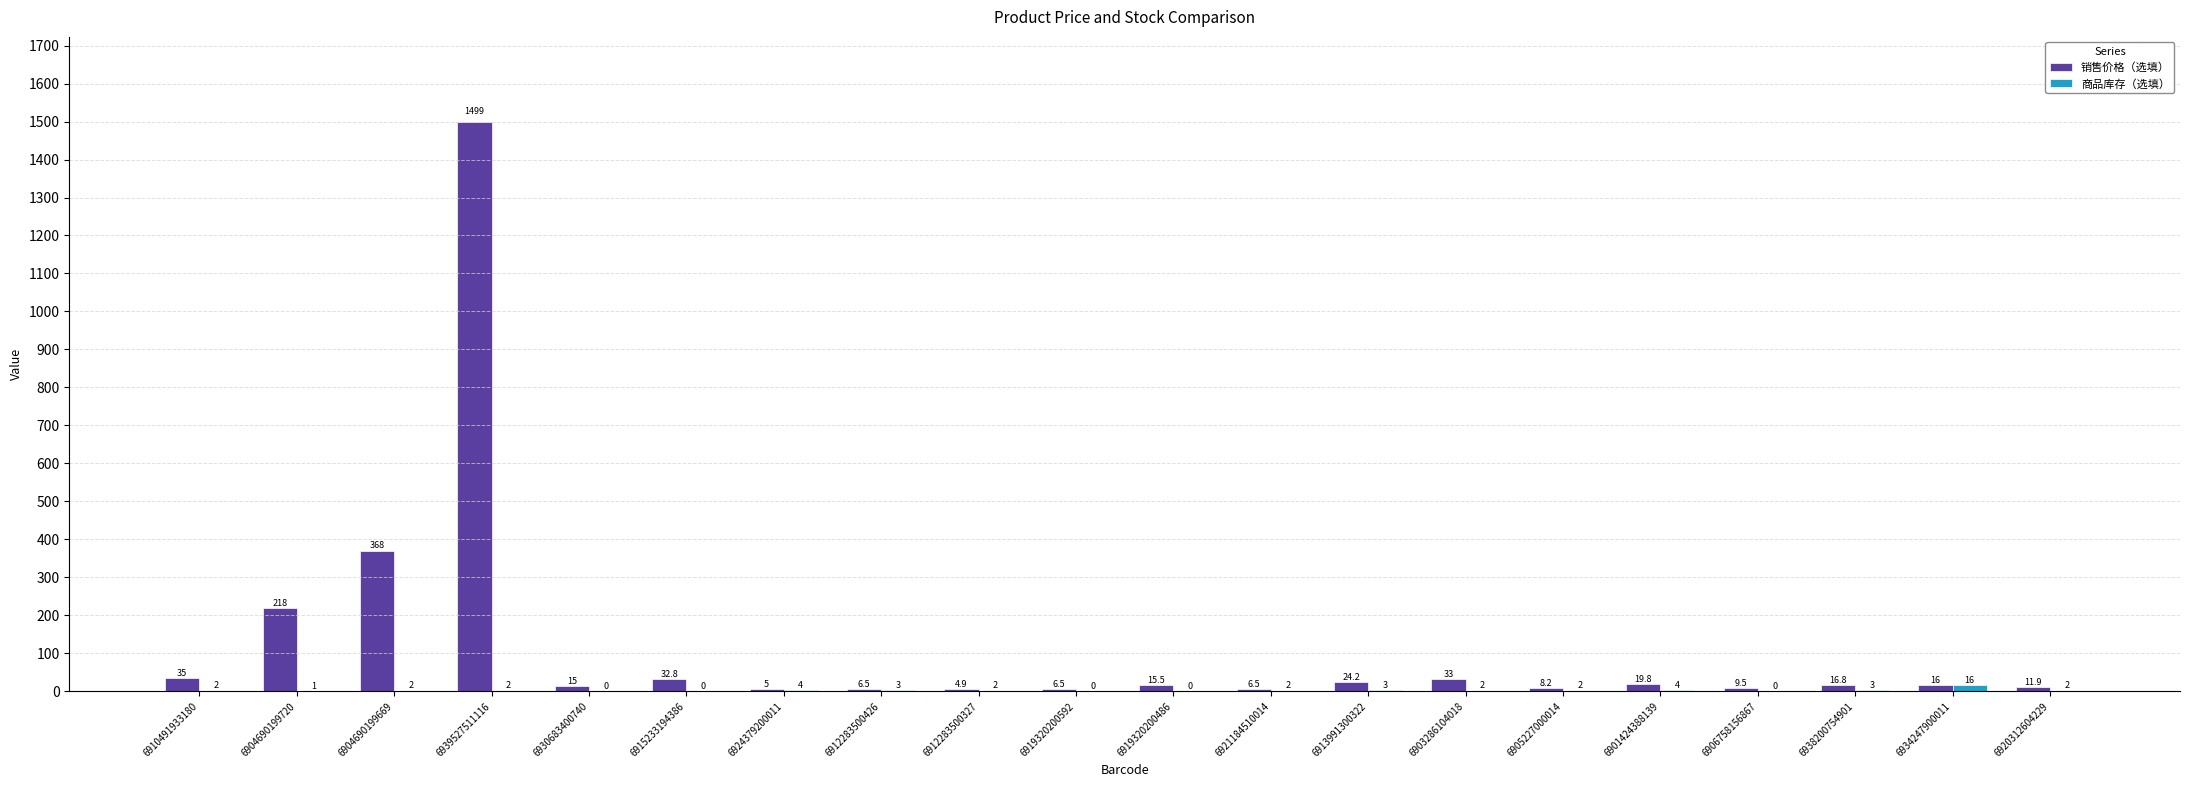

What is the total value across all series at 6912283500327?

6.9